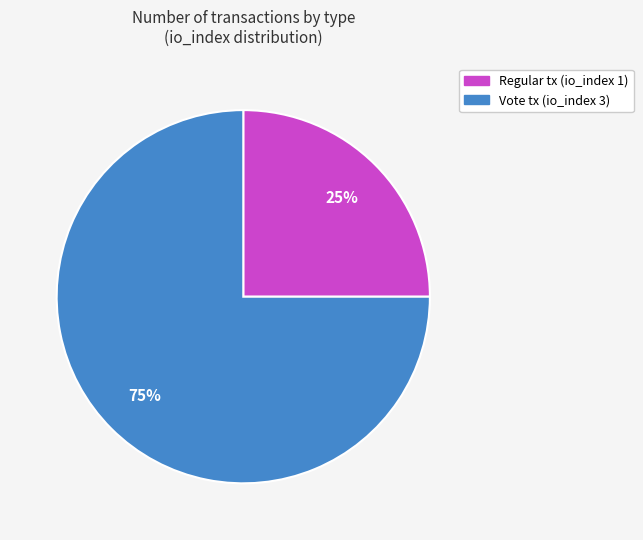

How many slices are in this pie chart?

2